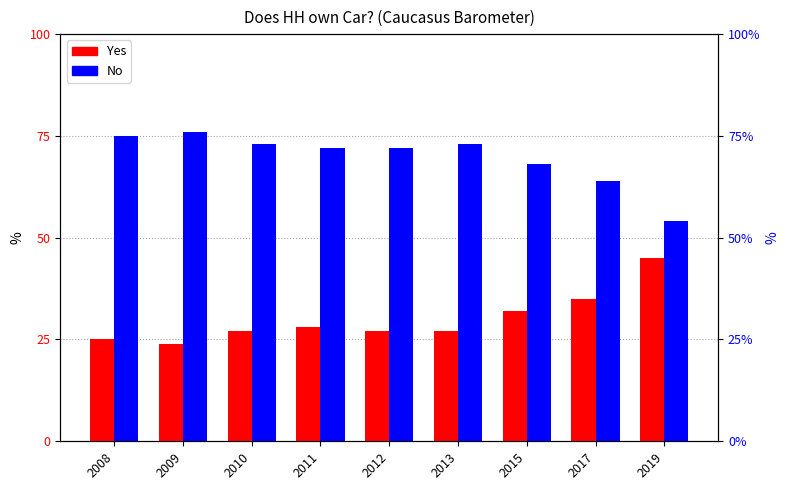

At which label does Yes reach its peak?

2019